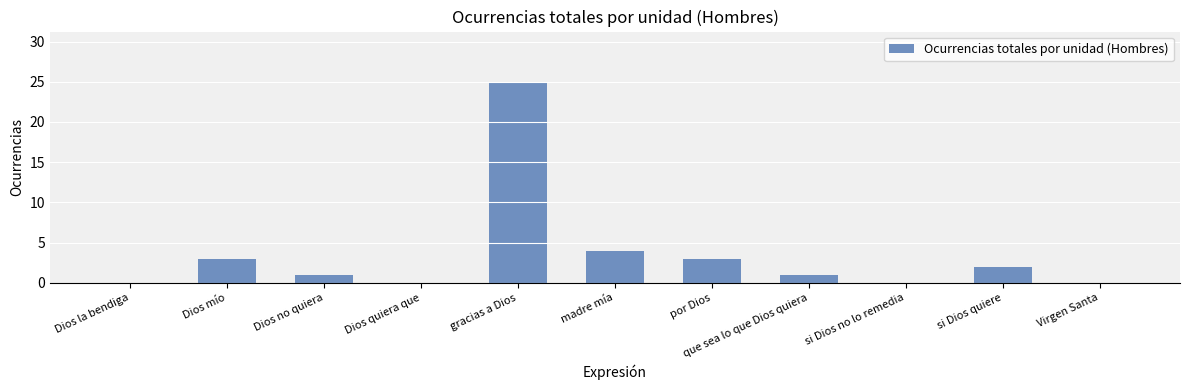

True or false: the data shows 17 at gracias a Dios.

False